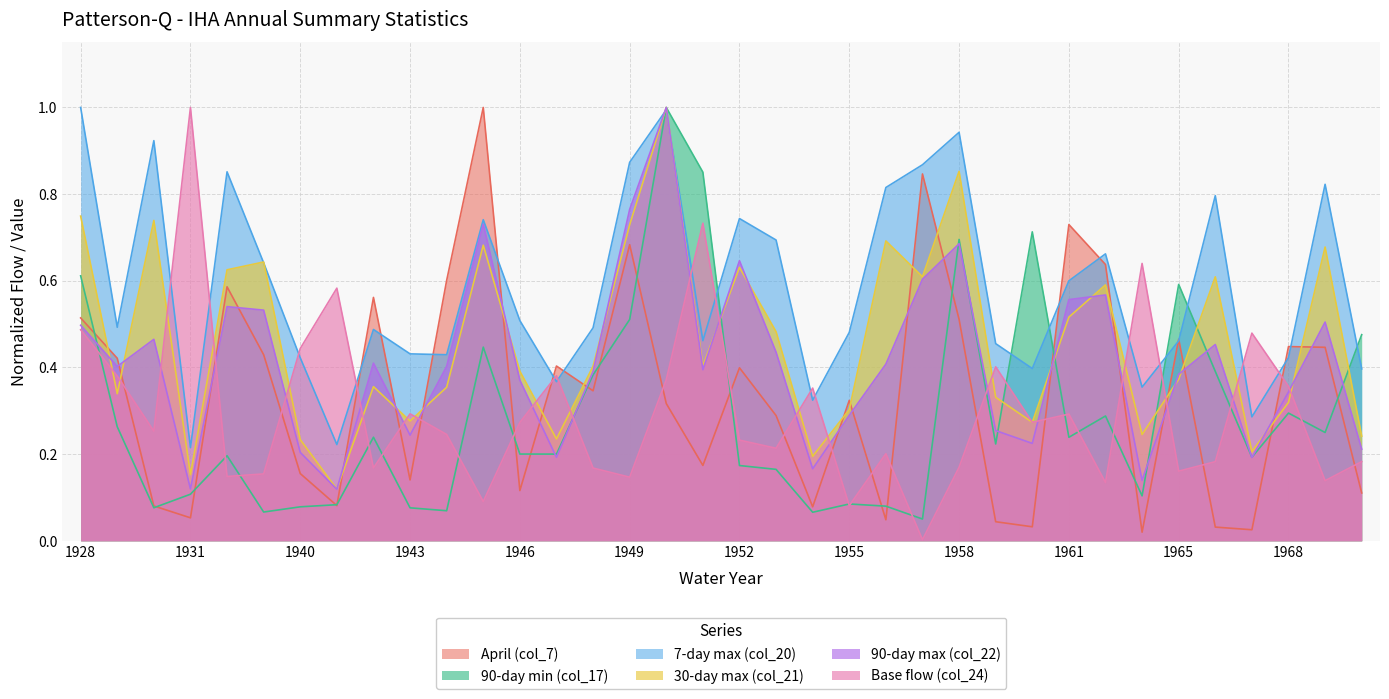

What is the average value of the Base flow (col_24) series?

0.3